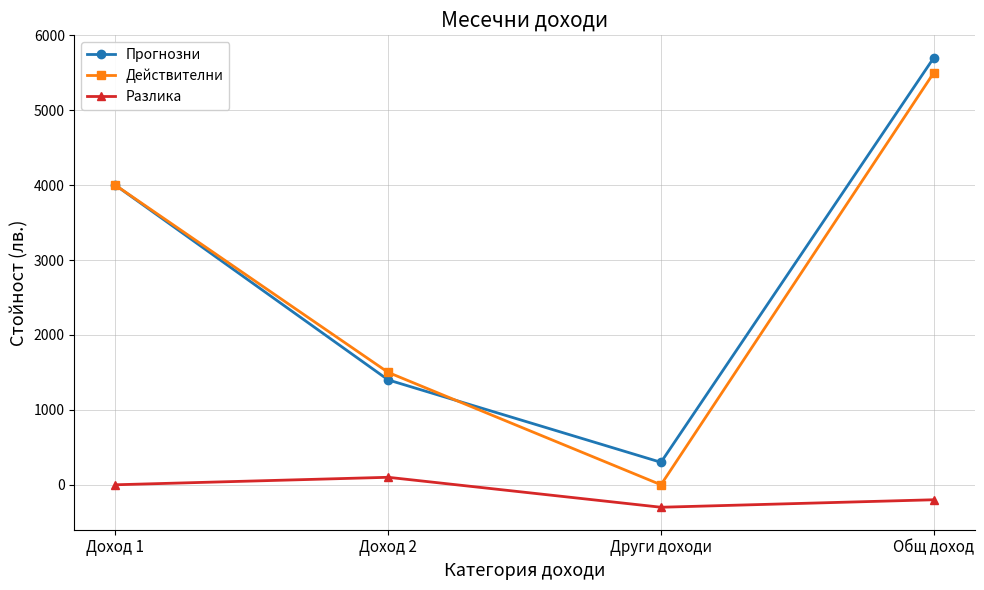

What are all the series names shown in the legend?

Прогнозни, Действителни, Разлика